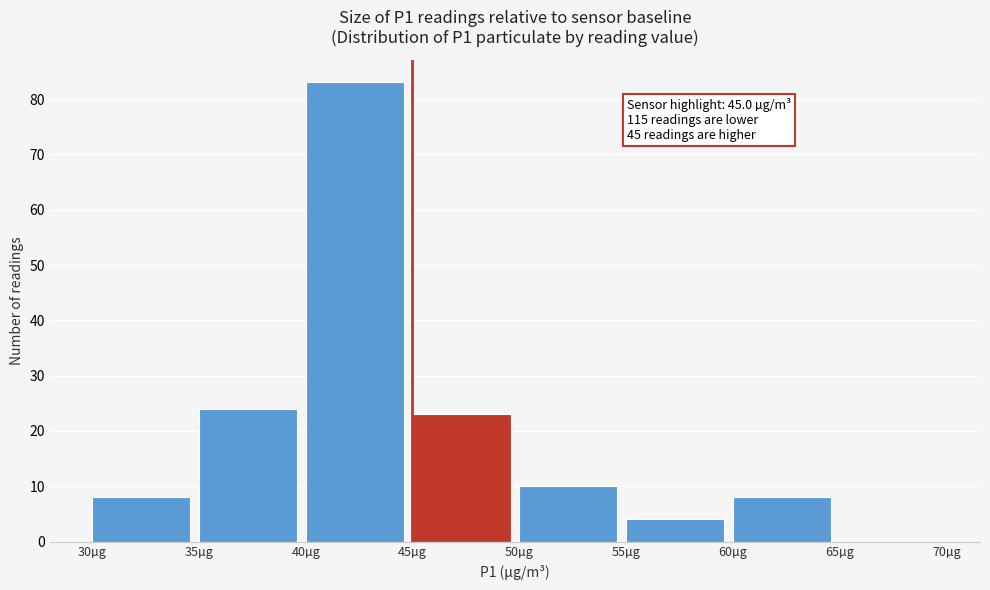

Over which range of the x-axis is the bar tallest?

40 to 45